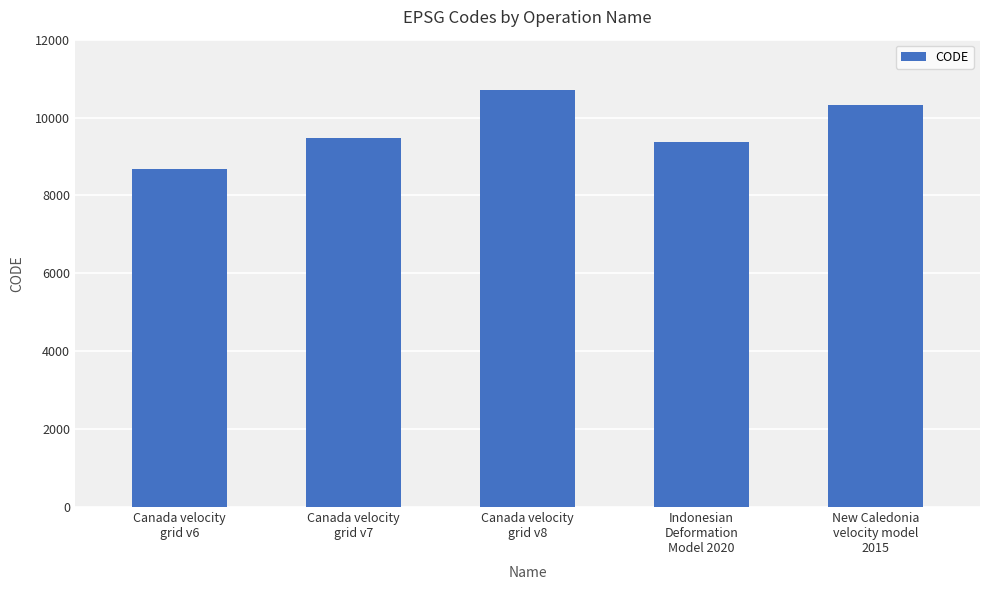

Which category has the highest value across all series?

Canada velocity
grid v8